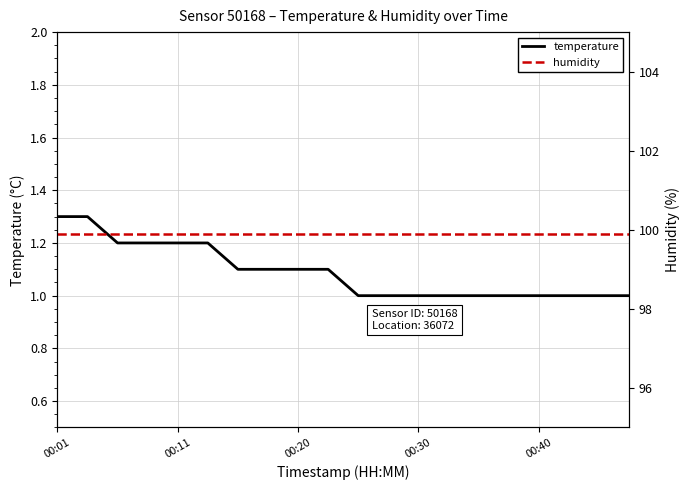

How many lines are shown in the chart?

2